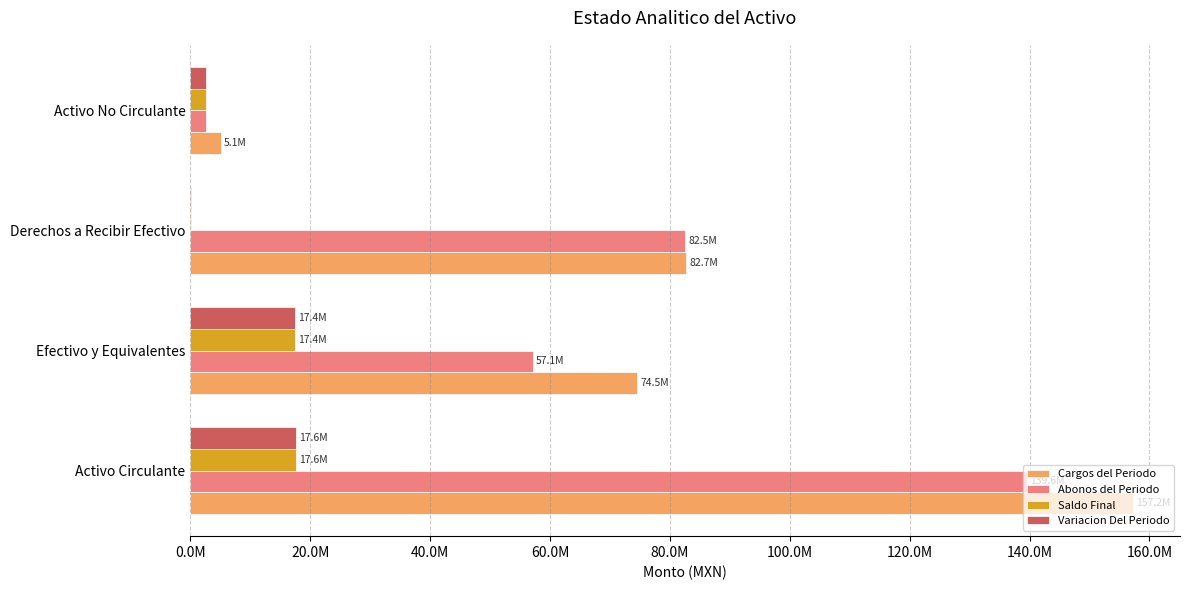

What are all the series names shown in the legend?

Cargos del Periodo, Abonos del Periodo, Saldo Final, Variacion Del Periodo